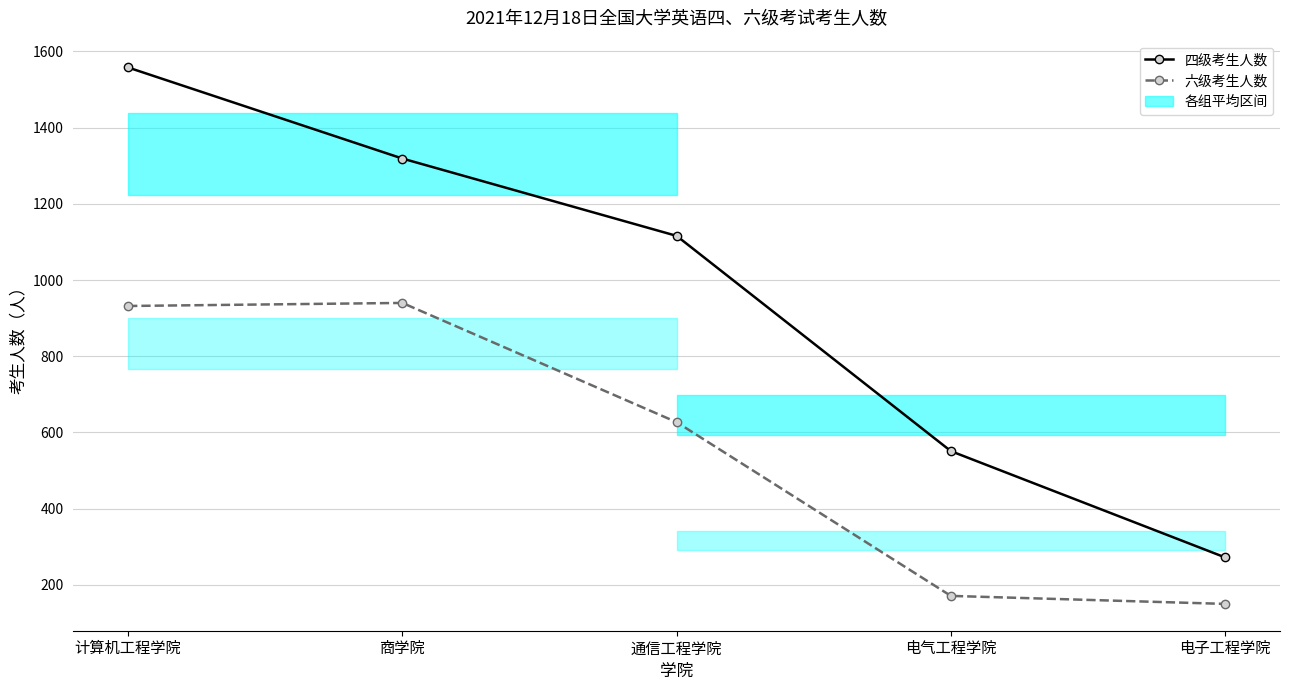

Reading left to right, extract all data points from this chart.

四级考生人数: 计算机工程学院=1558	商学院=1319	通信工程学院=1116	电气工程学院=551	电子工程学院=272
六级考生人数: 计算机工程学院=932	商学院=940	通信工程学院=627	电气工程学院=171	电子工程学院=150